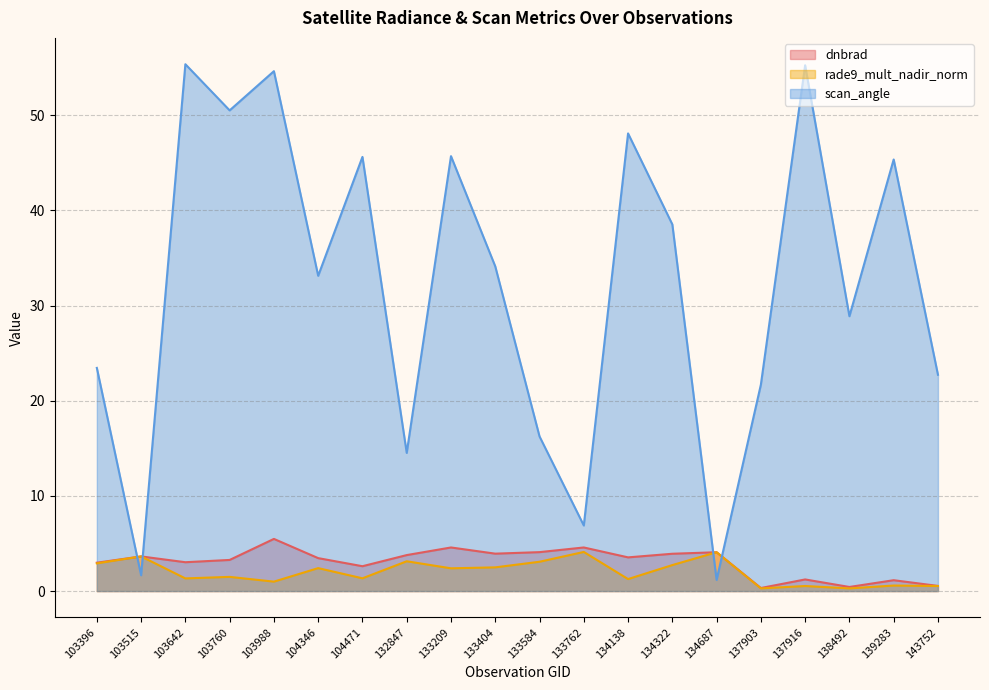

Reading right to left, extract all data points from this chart.

dnbrad: 0.5	1.1	0.4	1.2	0.3	4.1	3.9	3.5	4.6	4.1	3.9	4.6	3.8	2.6	3.5	5.5	3.3	3.0	3.6	3.0
rade9_mult_nadir_norm: 0.5	0.6	0.3	0.5	0.3	4.1	2.7	1.3	4.1	3.1	2.5	2.4	3.1	1.3	2.4	1.0	1.5	1.3	3.6	2.9
scan_angle: 22.7	45.4	28.9	55.2	21.7	1.2	38.5	48.1	6.9	16.2	34.1	45.7	14.5	45.6	33.1	54.6	50.5	55.4	1.7	23.4